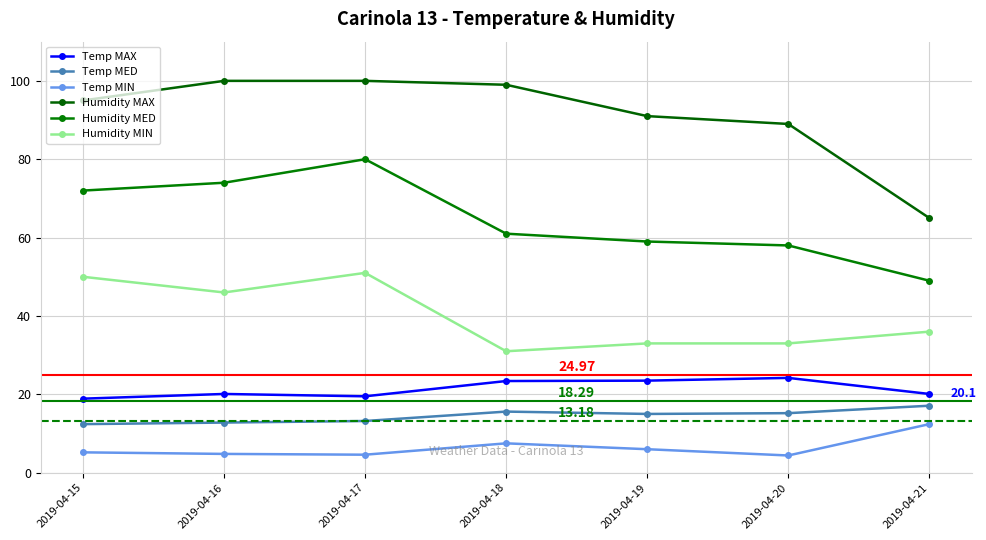

What is the sum of the Humidity MED values at 2019-04-17 and 2019-04-21?

129.0